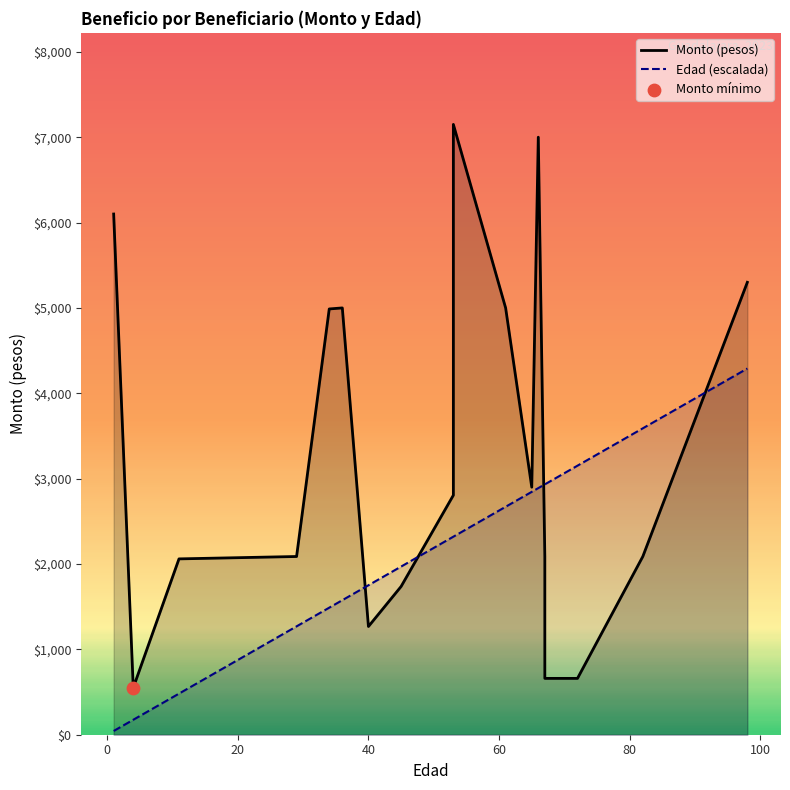

What are all the series names shown in the legend?

Monto (pesos), Edad (escalada)